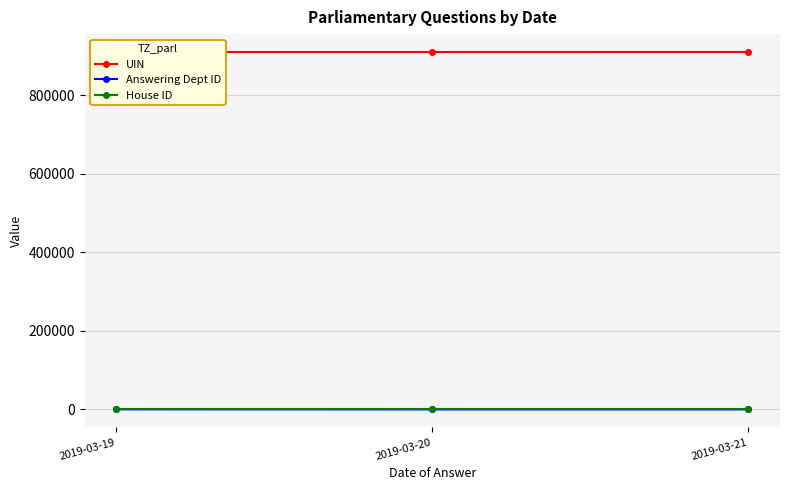

What is the average value of the Answering Dept ID series?

83